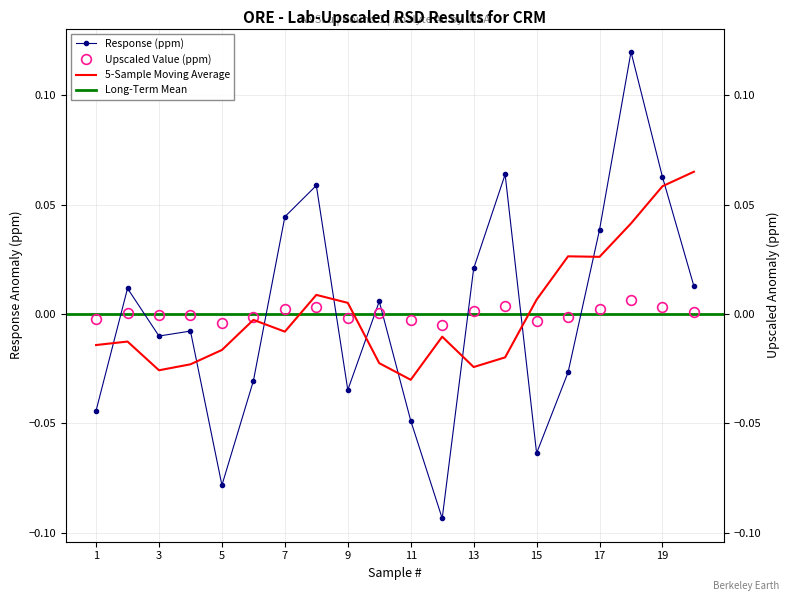

Does the chart have visible grid lines?

Yes